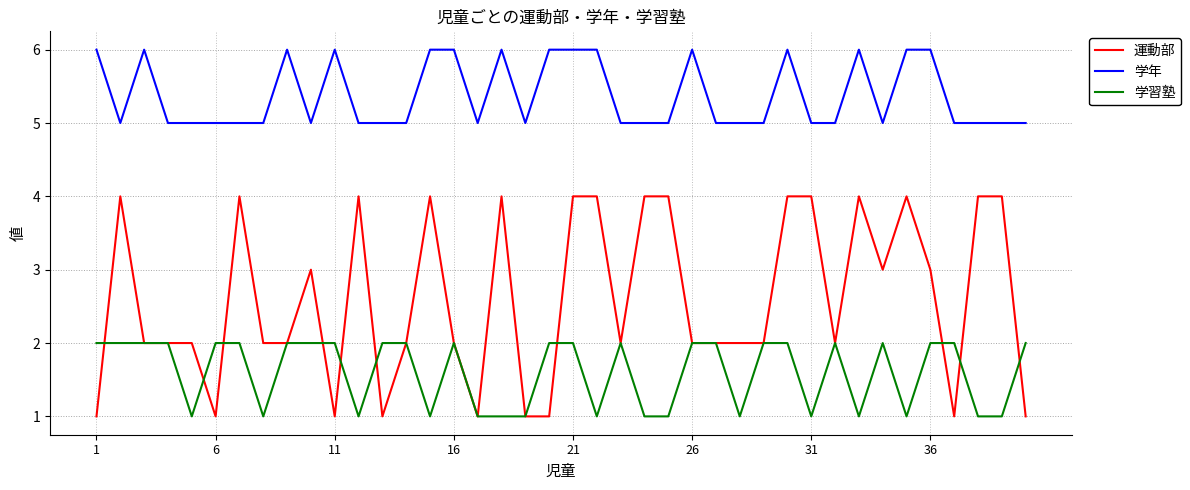

After their last crossing, which series has the higher values: 運動部 or 学習塾?

学習塾